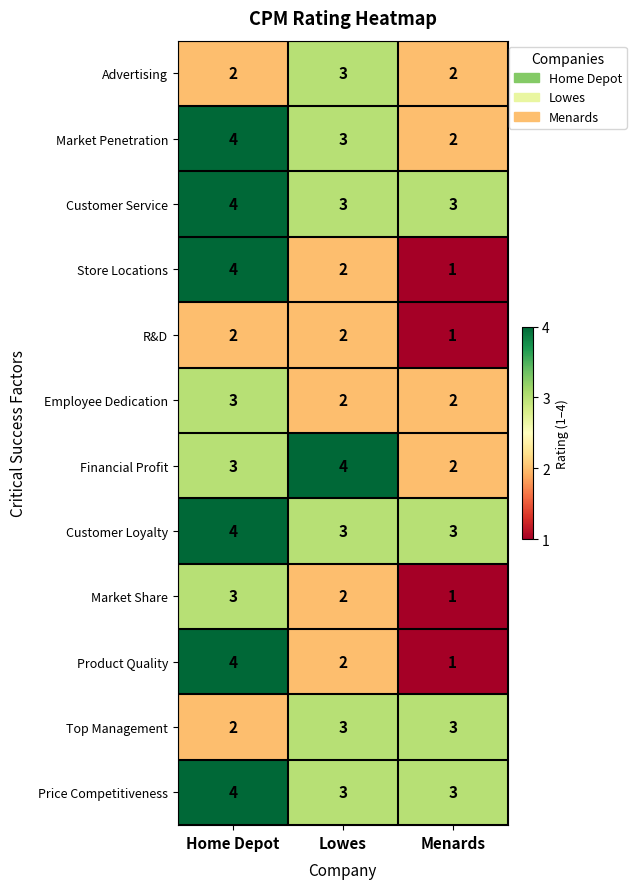

What is the sum of all Customer Loyalty values?

10